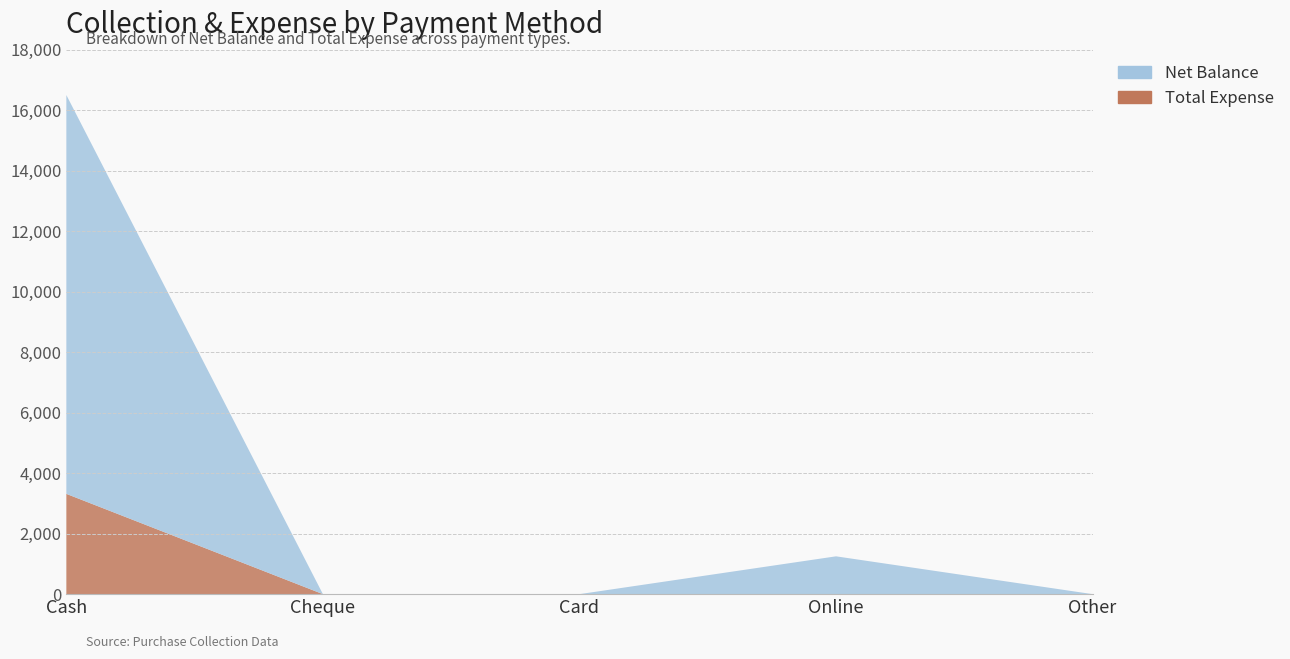

Reading left to right, what are all the values shown in this chart?

Net Balance: Cash=13185	Cheque=0	Card=0	Online=1250	Other=0
Total Expense: Cash=3315	Cheque=0	Card=0	Online=0	Other=0